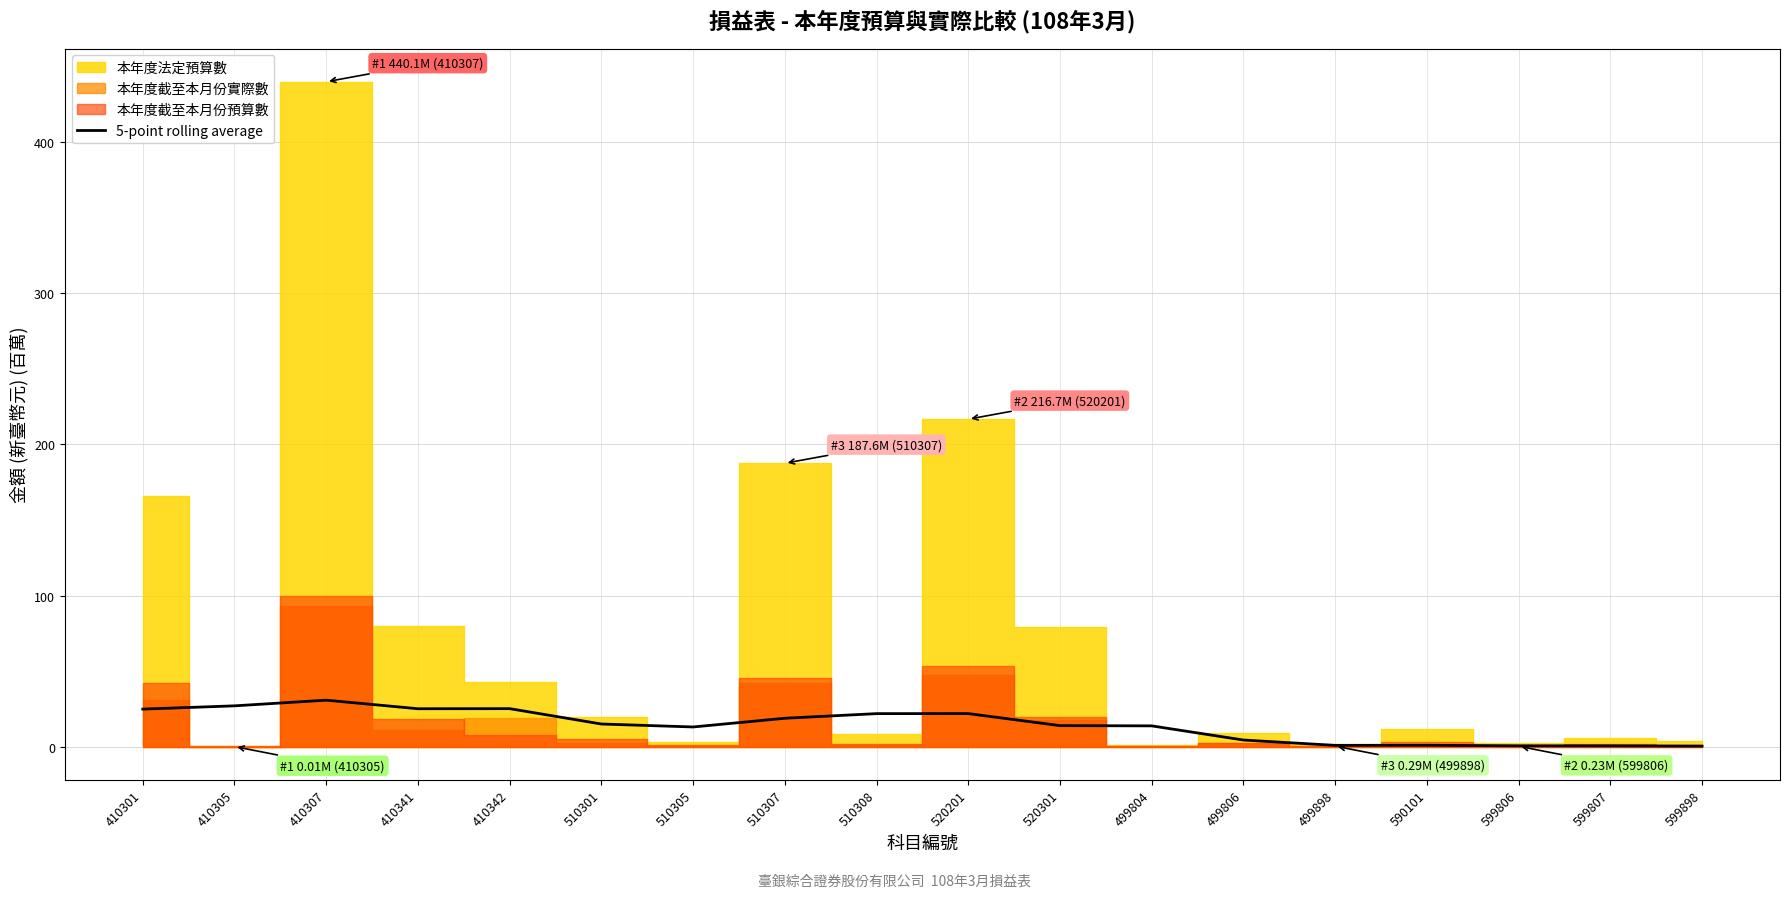

Reading left to right, transcribe all the data shown in this chart.

410301=24.8	410305=27.0	410307=30.7	410341=25.1	410342=25.1	510301=14.9	510305=13.0	510307=18.8	510308=21.8	520201=21.8	520301=13.9	499804=13.7	499806=4.3	499898=0.8	590101=0.9	599806=0.5	599807=0.5	599898=0.3